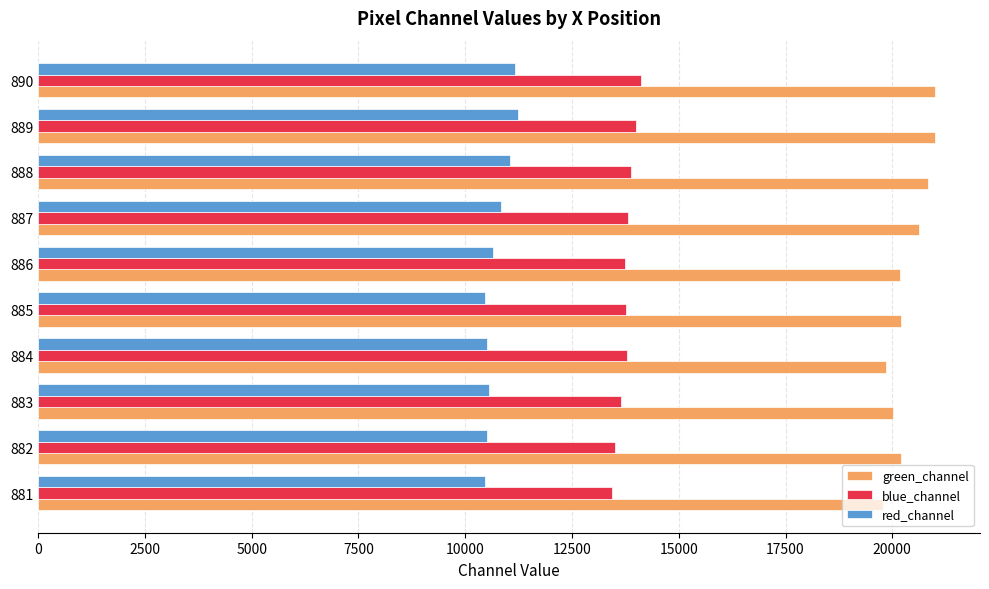

Rank the series by their maximum value, from lowest to highest.

red_channel, blue_channel, green_channel